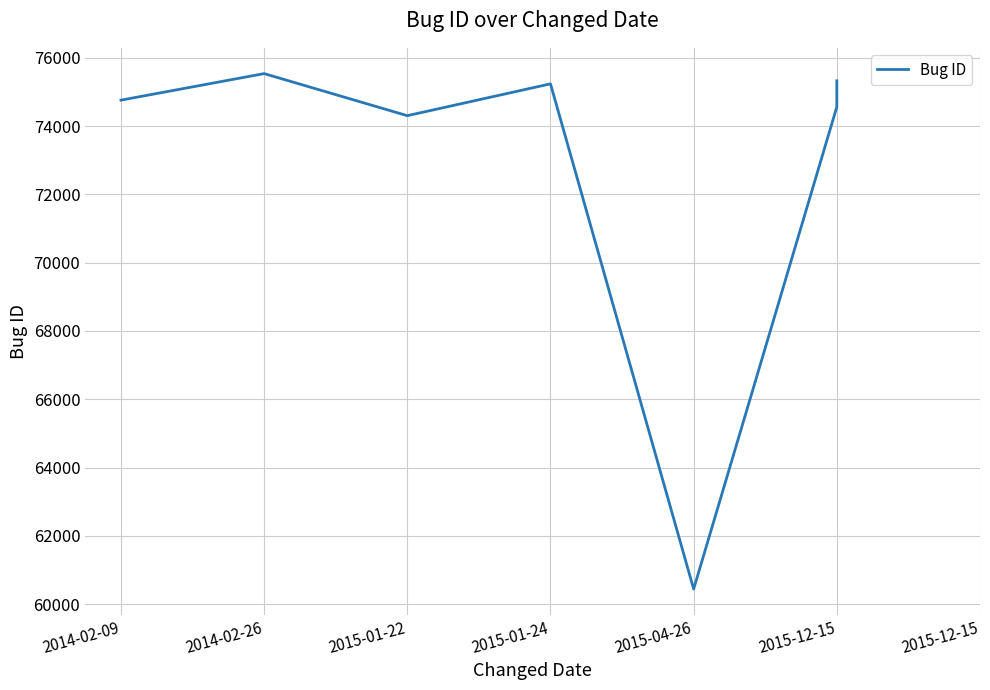

What is the change in value from 2015-01-22 to 2015-12-15?

+258